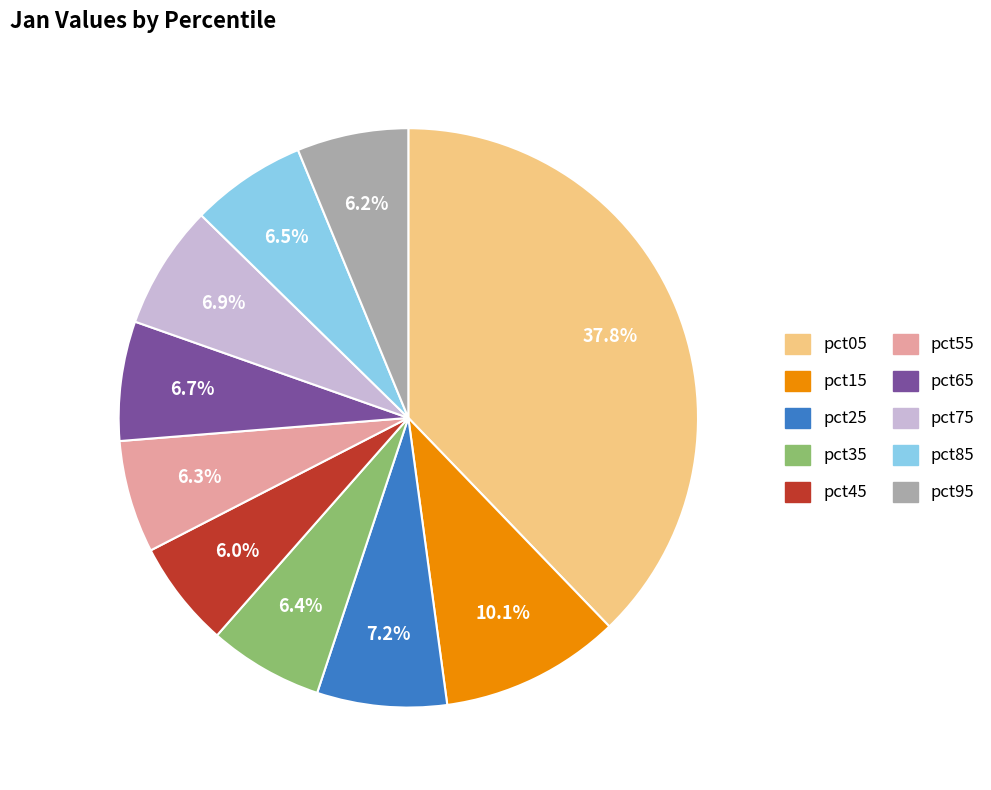

True or false: pct65 accounts for 7% of the total.

True